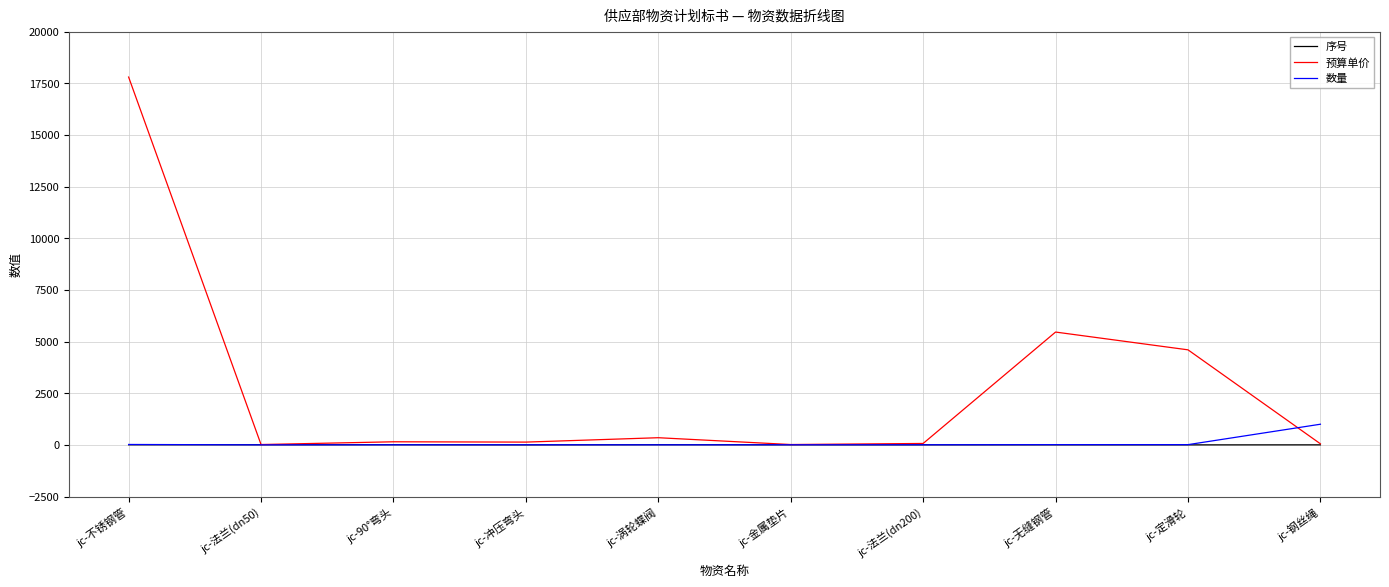

Rank the series by their maximum value, from highest to lowest.

预算单价, 数量, 序号